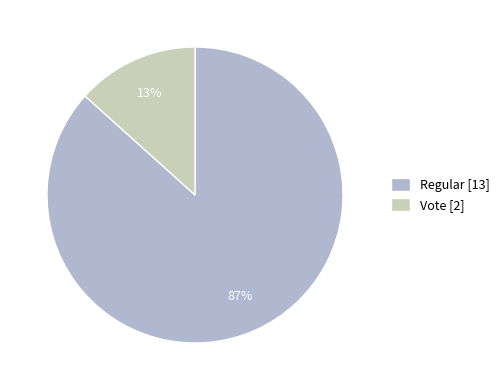

Is there a majority slice in this chart?

Yes